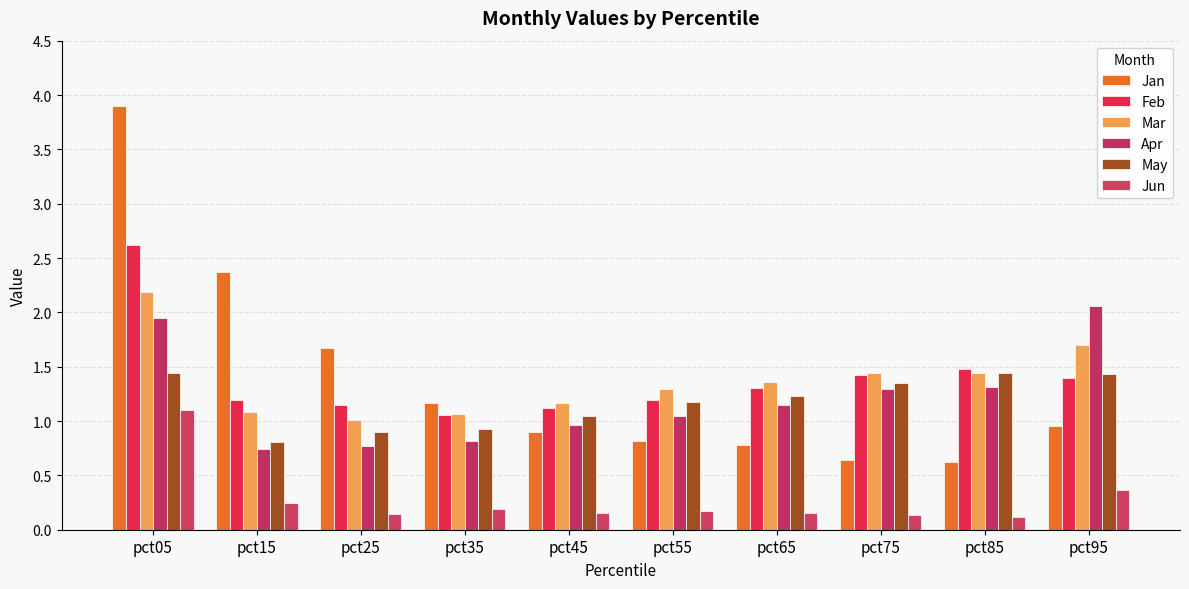

What are all the series names shown in the legend?

Jan, Feb, Mar, Apr, May, Jun